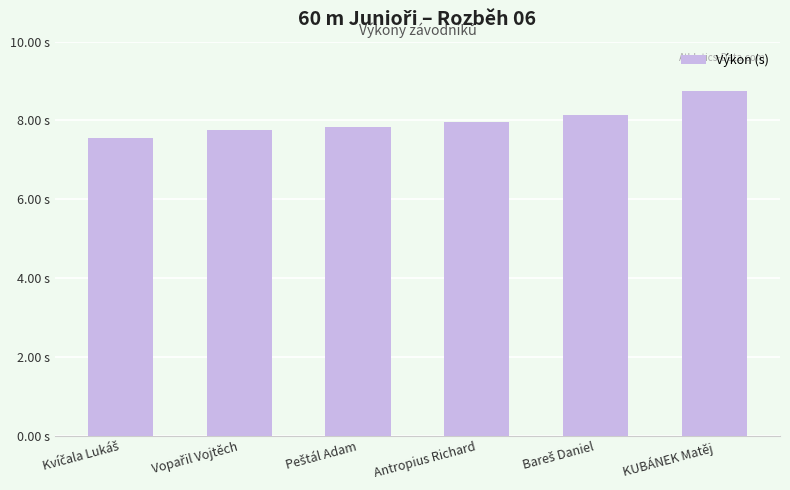

Does the chart contain any negative values?

No